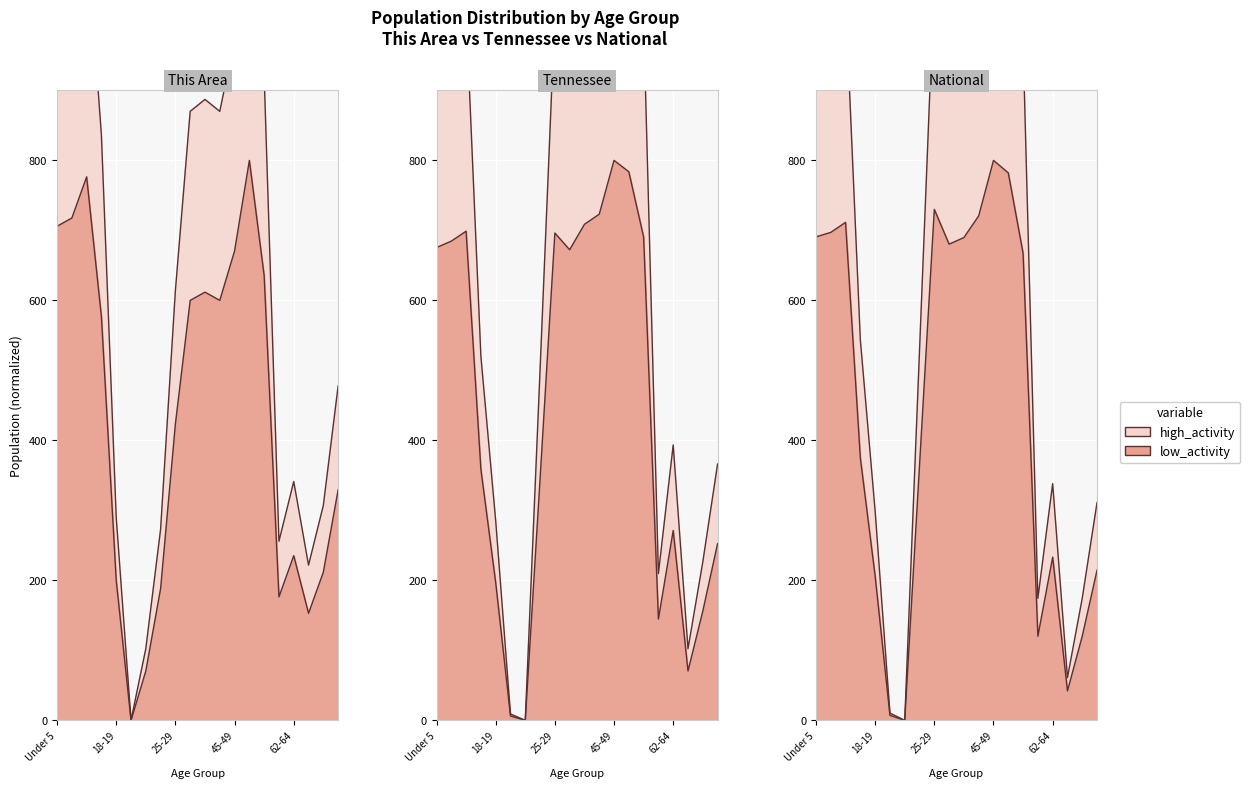

Where does the National series first go above 967?

Under 5